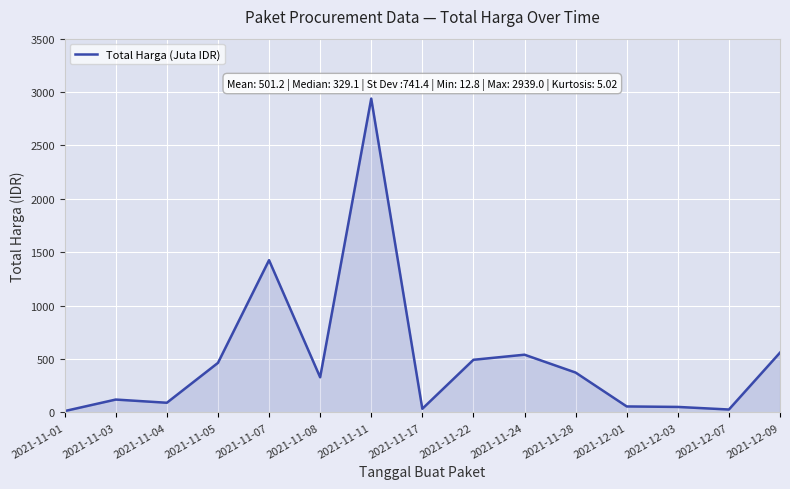

Is it true that the value at 2021-11-22 is 493.0?

True